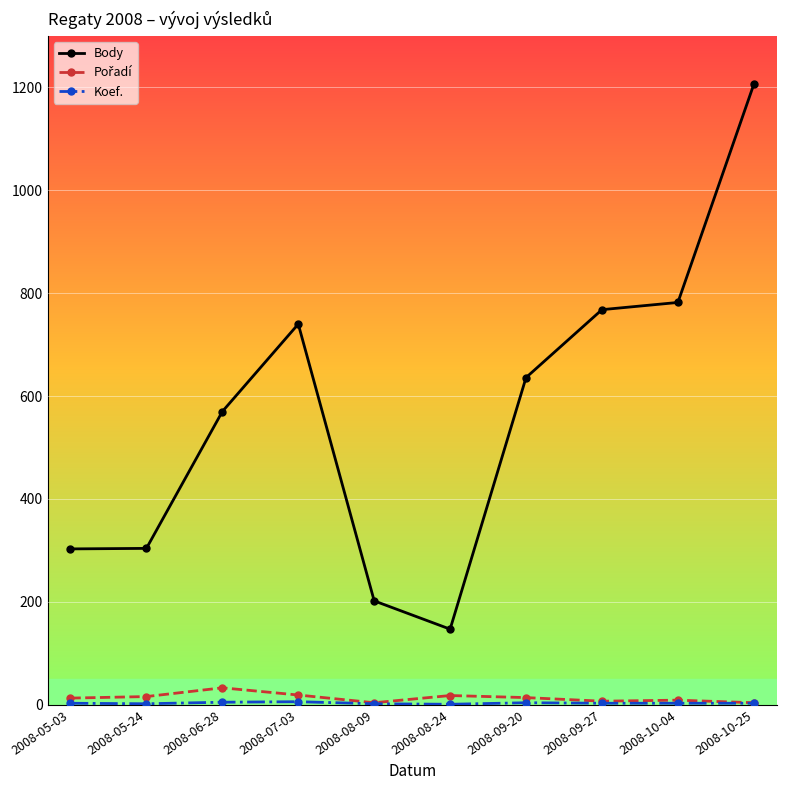

At how many categories does at least one series exceed 814?

1